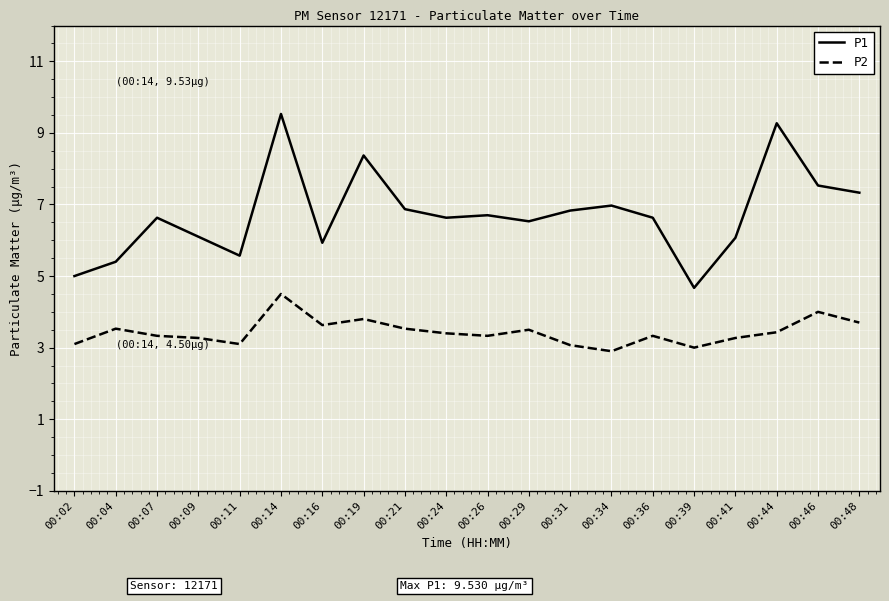

What is the total value across all series at 00:14?

14.0